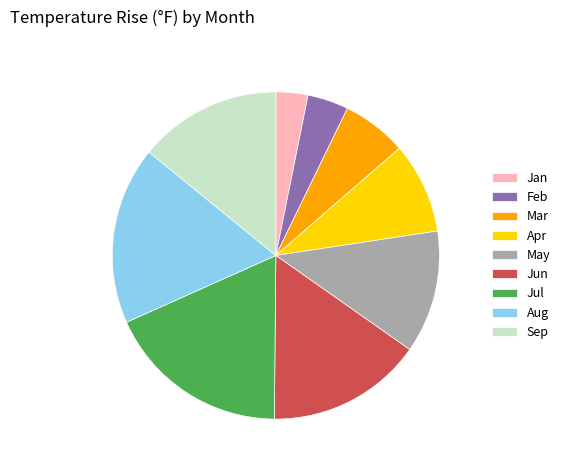

Which slice is the largest?

Jul